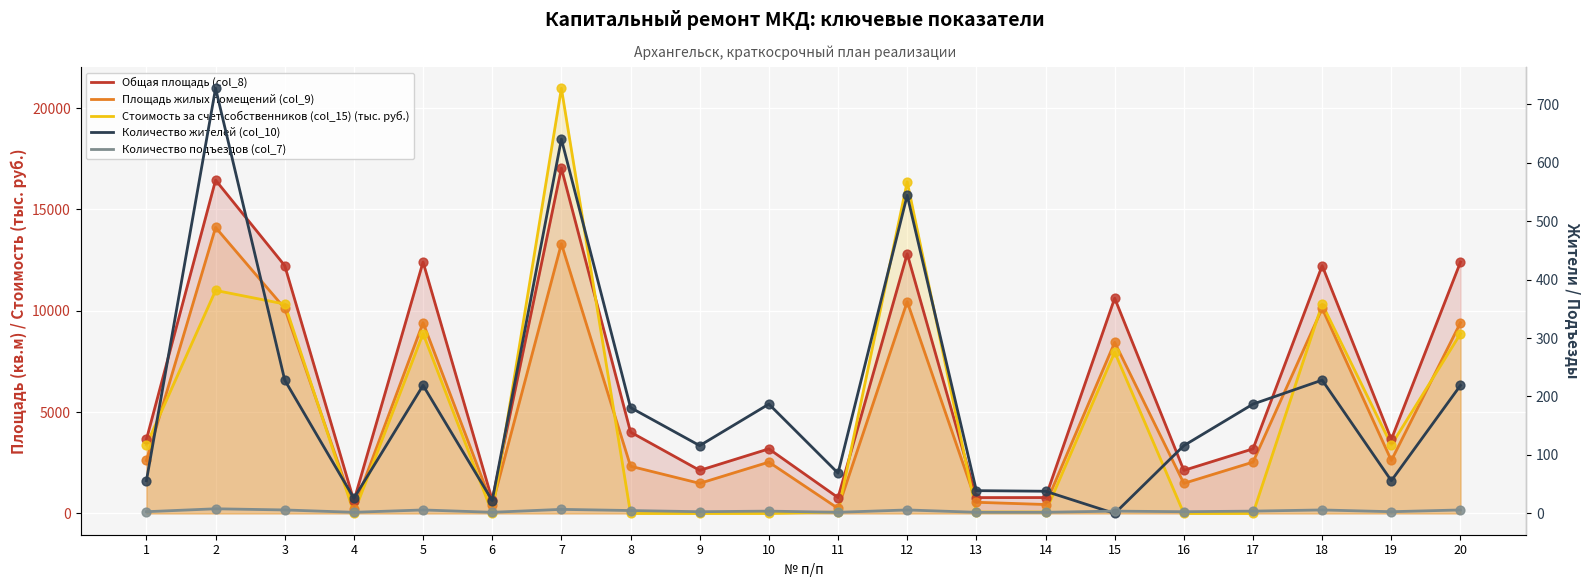

Which series reaches the maximum Y coordinate?

Стоимость за счет собственников (col_15) (тыс. руб.)